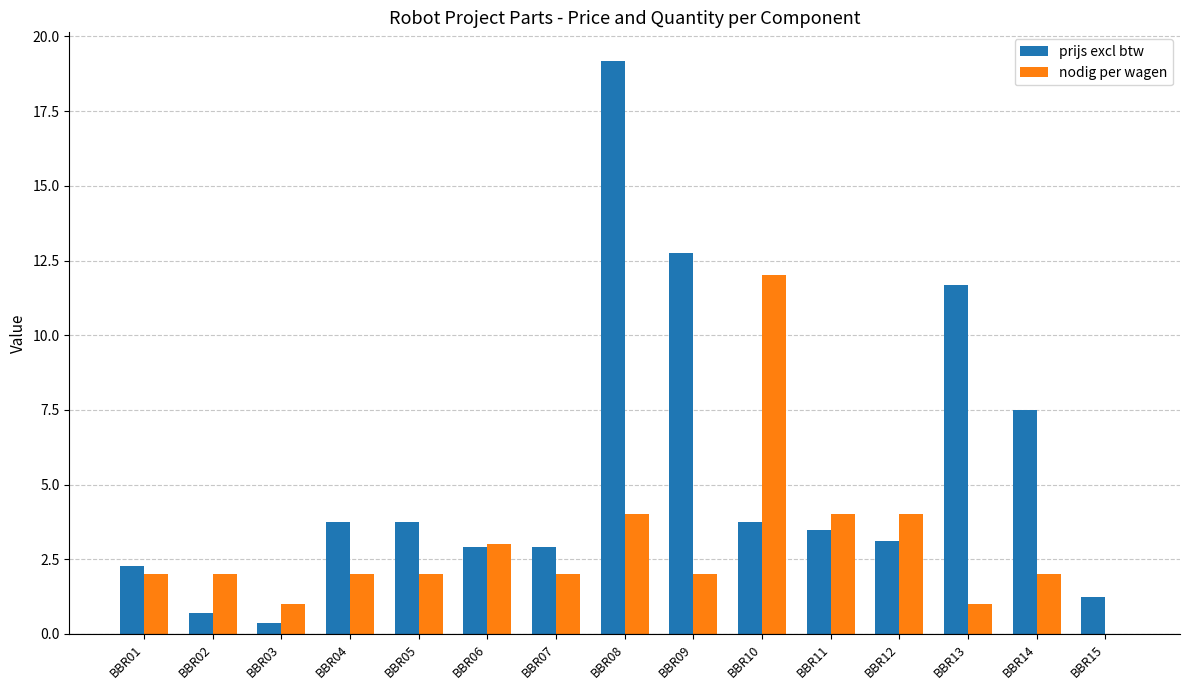

What is the sum of all prijs excl btw values?

79.4